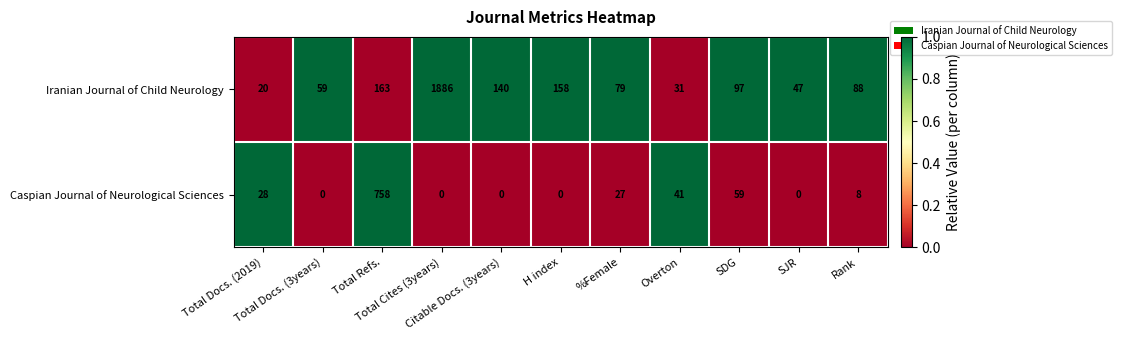

Which series has the widest spread of values?

Iranian Journal of Child Neurology